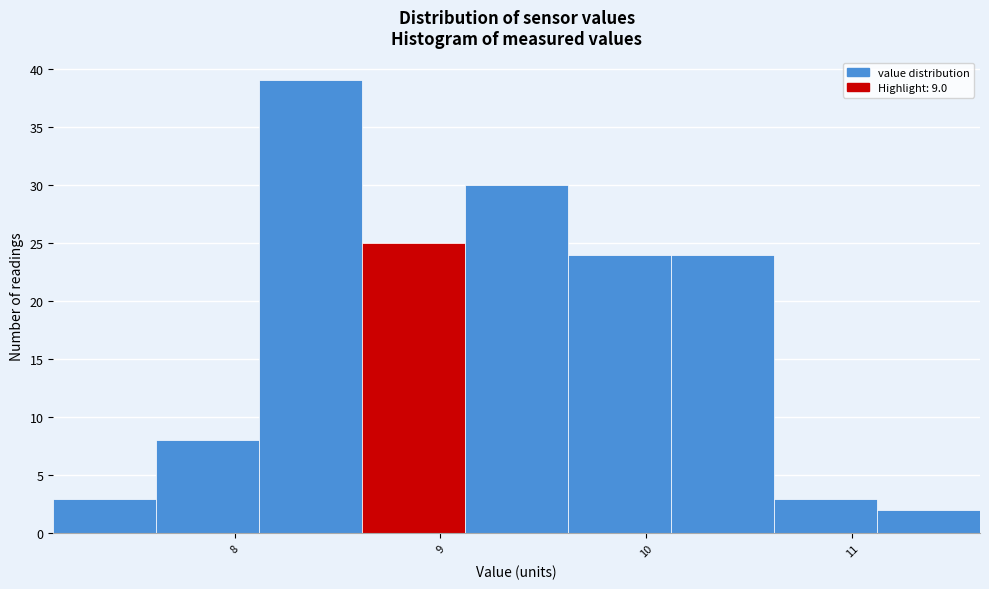

Over which range of the x-axis is the bar tallest?

8.12 to 8.62